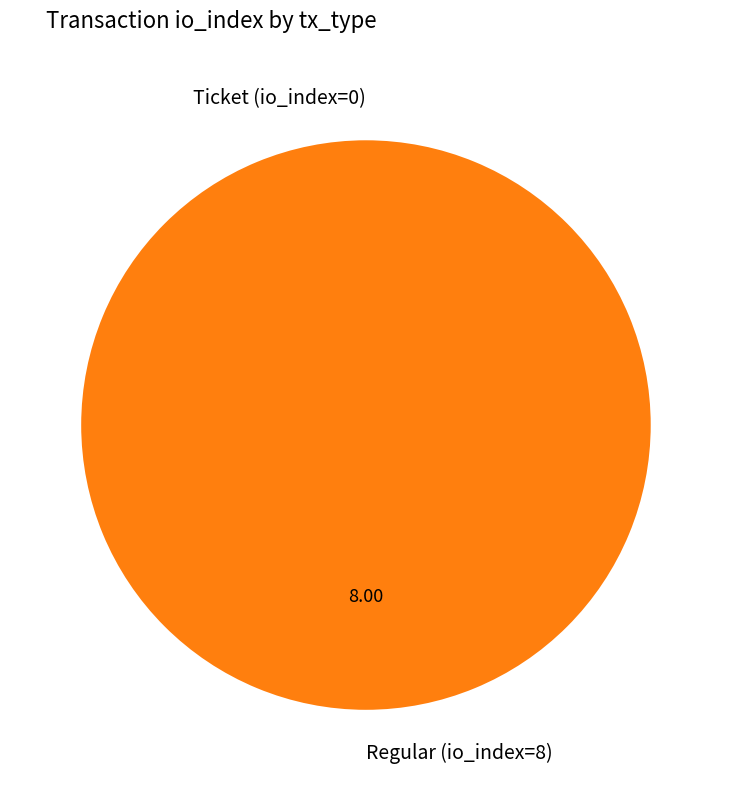

Which slice is the smallest?

Ticket (io_index=0)